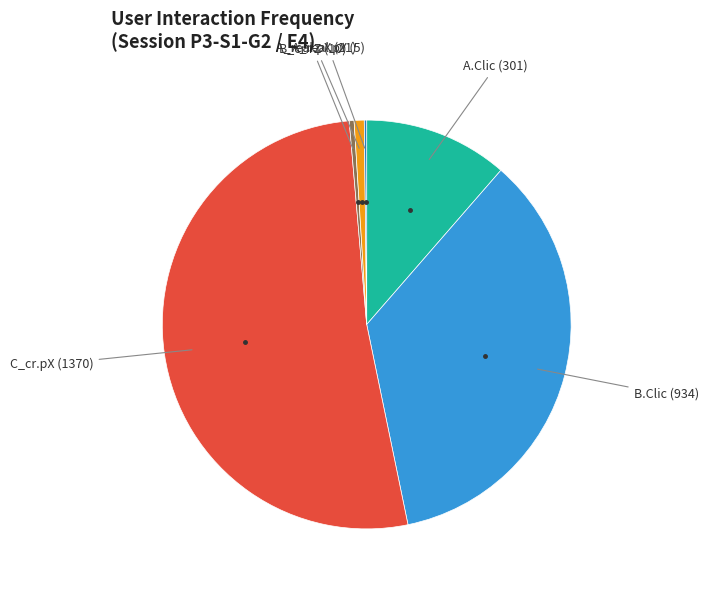

Which slice represents more than half of the pie?

C_cr.pX